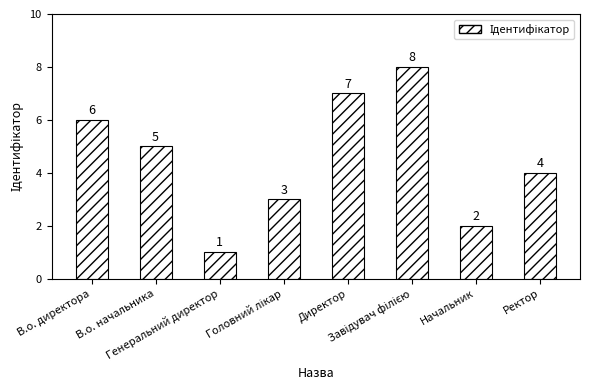

Are the bars grouped side by side (vs. stacked)?

No